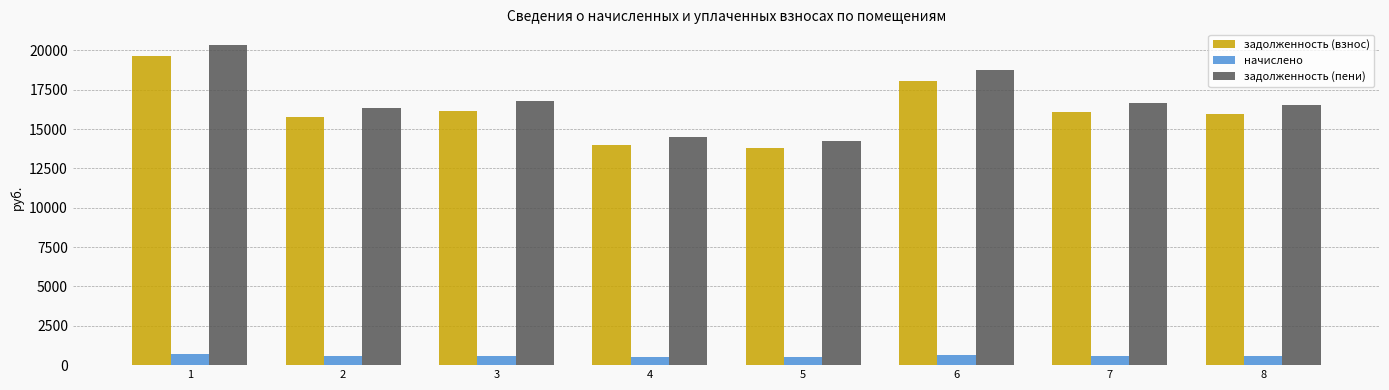

True or false: задолженность (взнос) has a value of 18060.5 at 6.

True